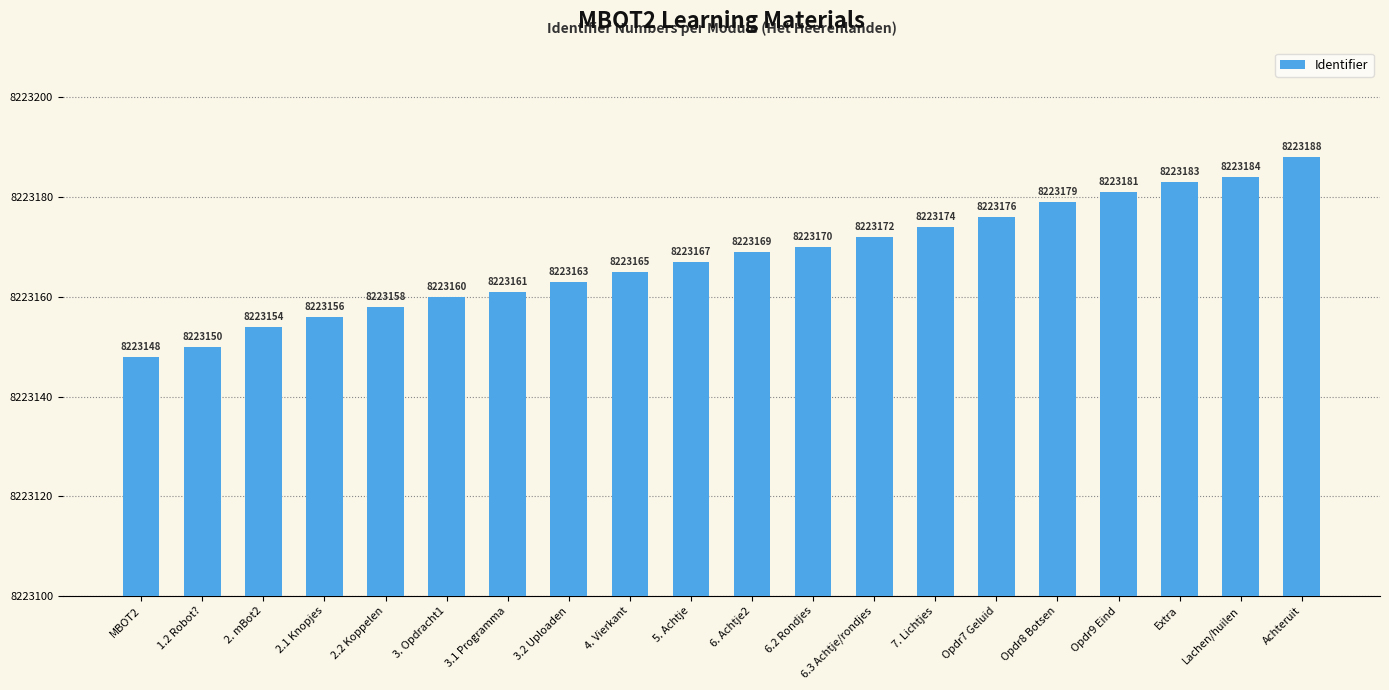

Which label corresponds to the smallest value in the chart?

MBOT2